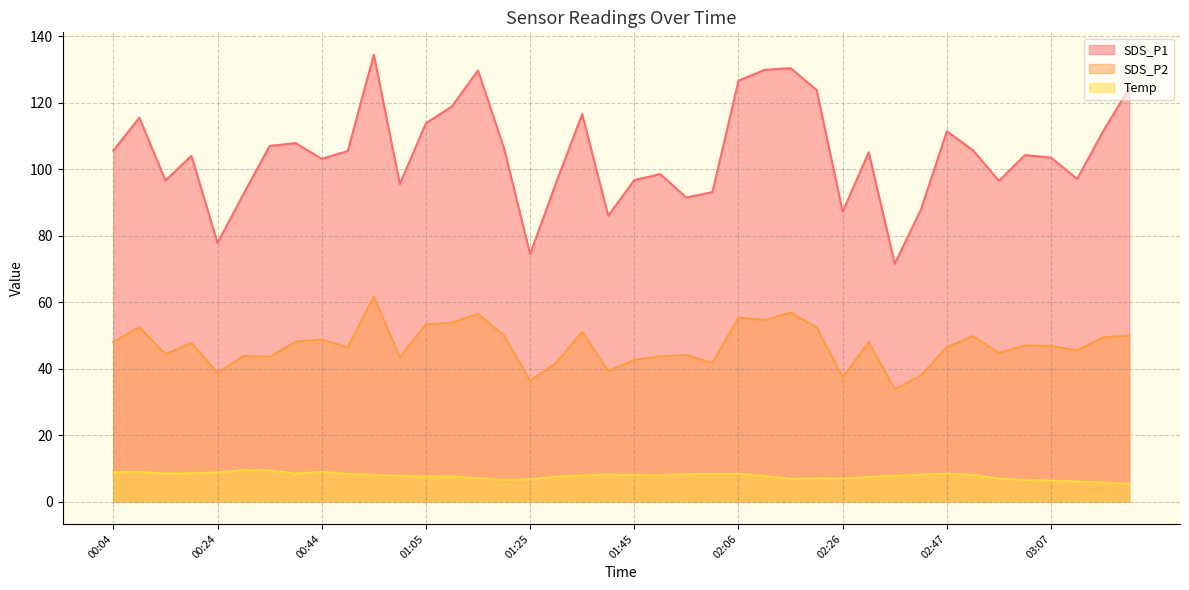

True or false: SDS_P2 has a value of 10.9 at 01:50.

False